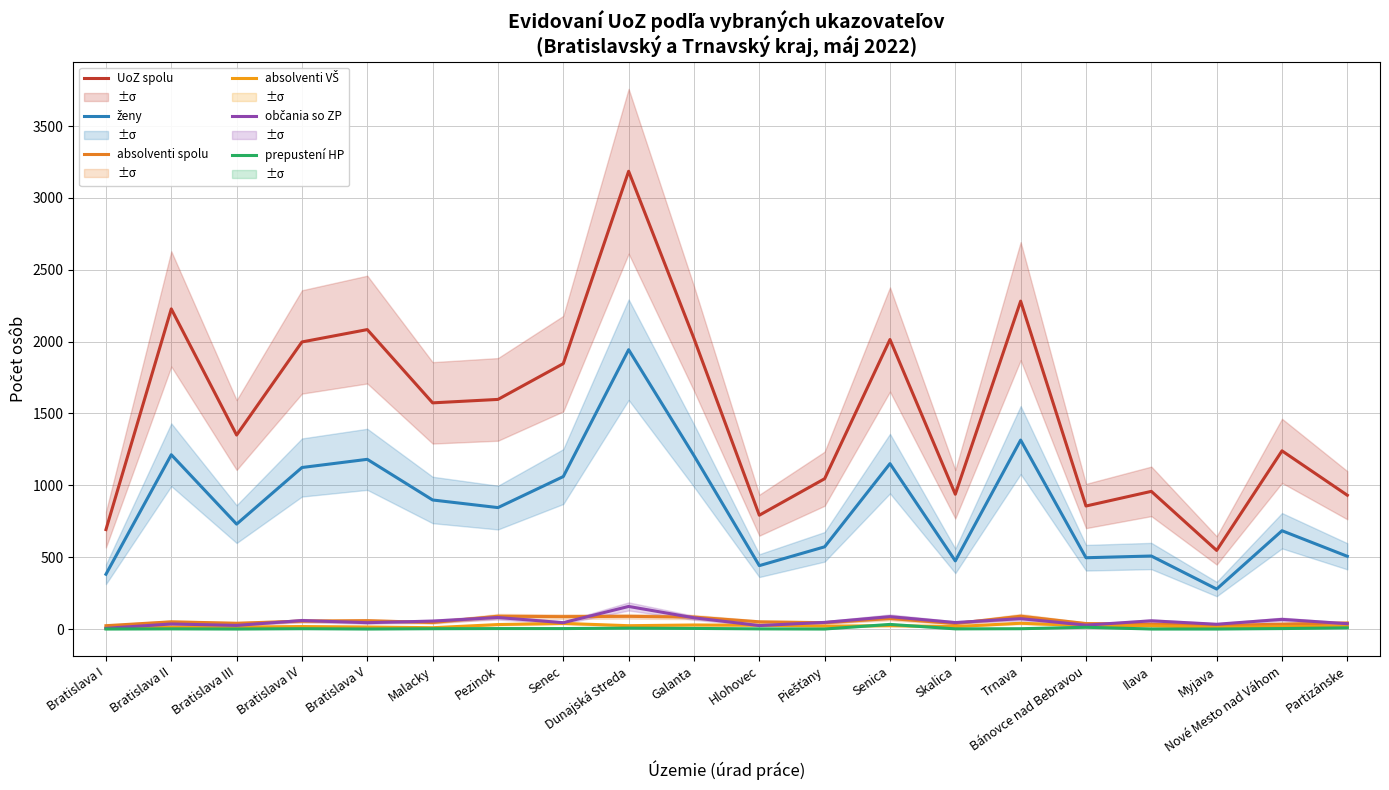

In absolventi spolu, how many points are lower than both neighbors (excluding endpoints)?

6